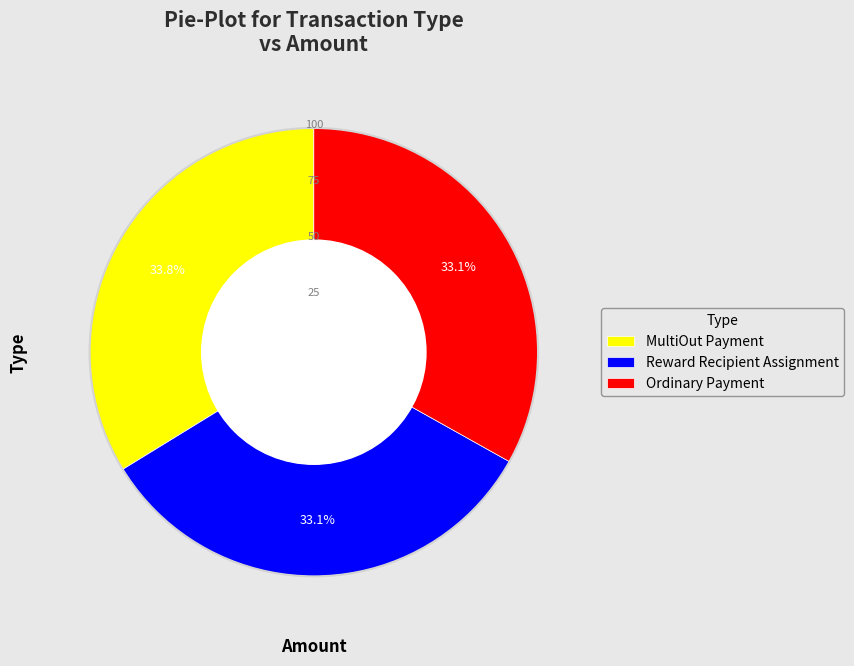

How many slices are in this pie chart?

3